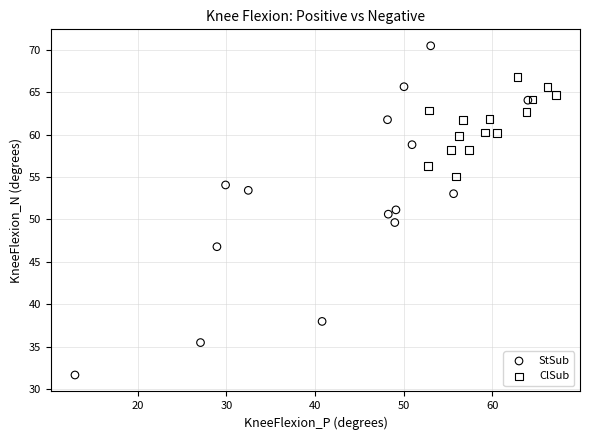

Which series reaches the minimum Y coordinate?

StSub